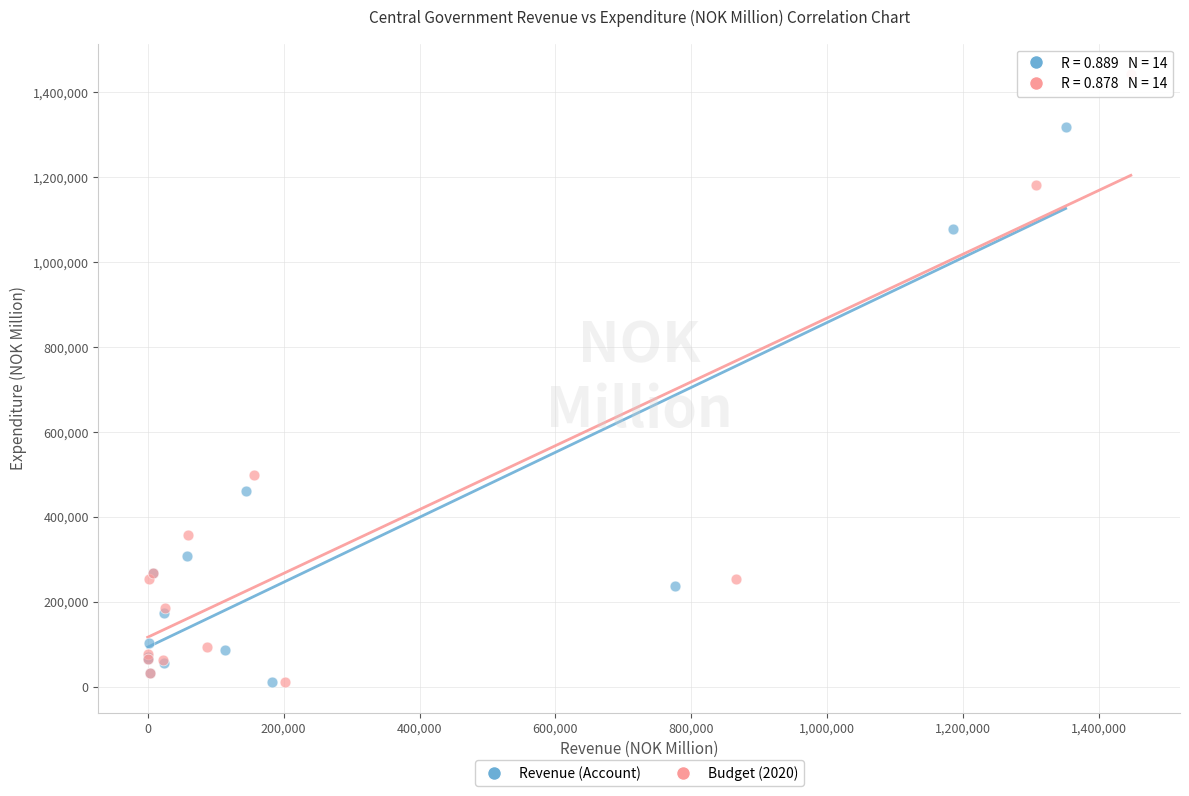

What are all the series names shown in the legend?

Revenue (Account), Budget (2020)